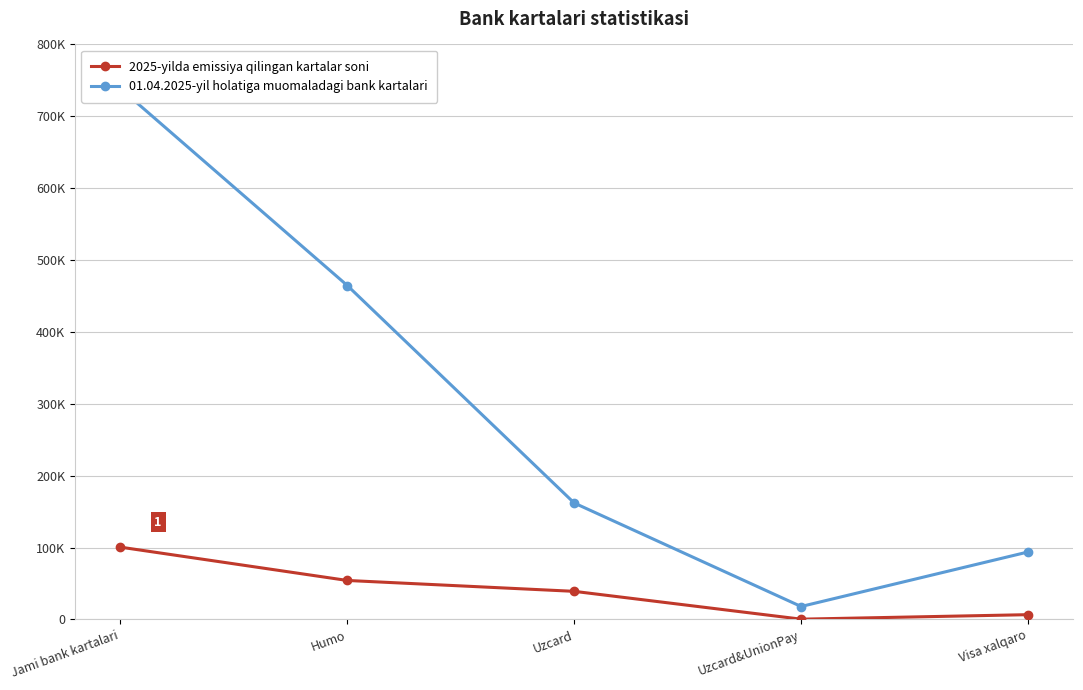

True or false: 2025-yilda emissiya qilingan kartalar soni has more than 1 points higher than both neighbors.

False